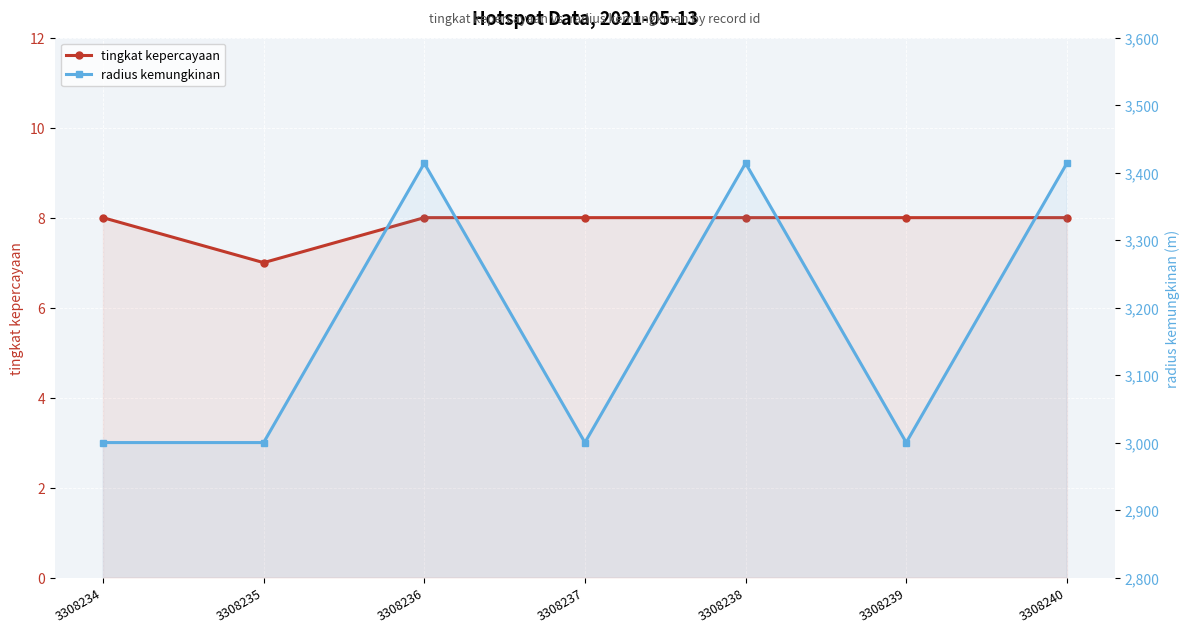

In radius kemungkinan, how many points are lower than both neighbors (excluding endpoints)?

2